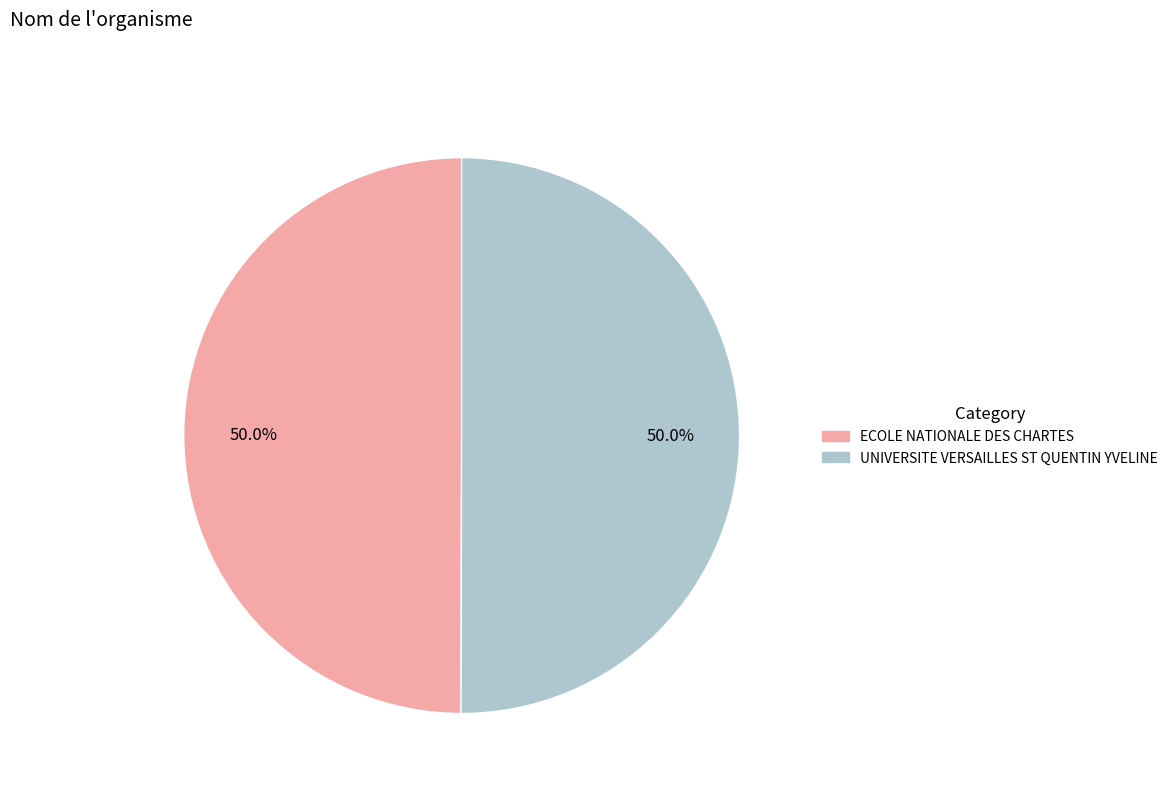

What is the ratio of the value at UNIVERSITE VERSAILLES ST QUENTIN YVELINE to the value at ECOLE NATIONALE DES CHARTES?

1.0